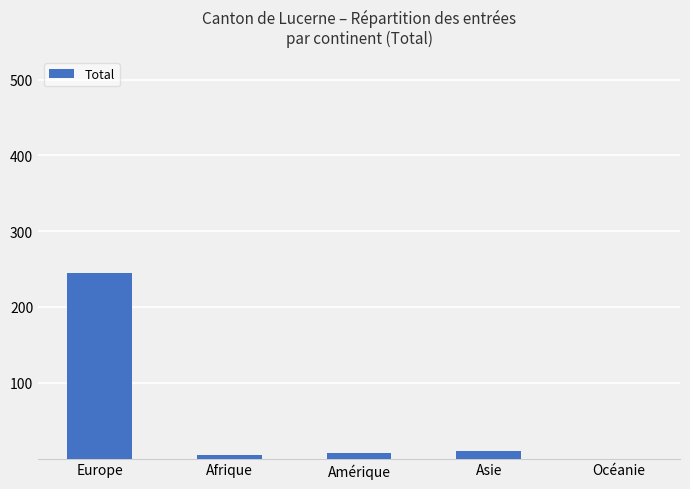

At which label does the data first exceed 7?

Europe